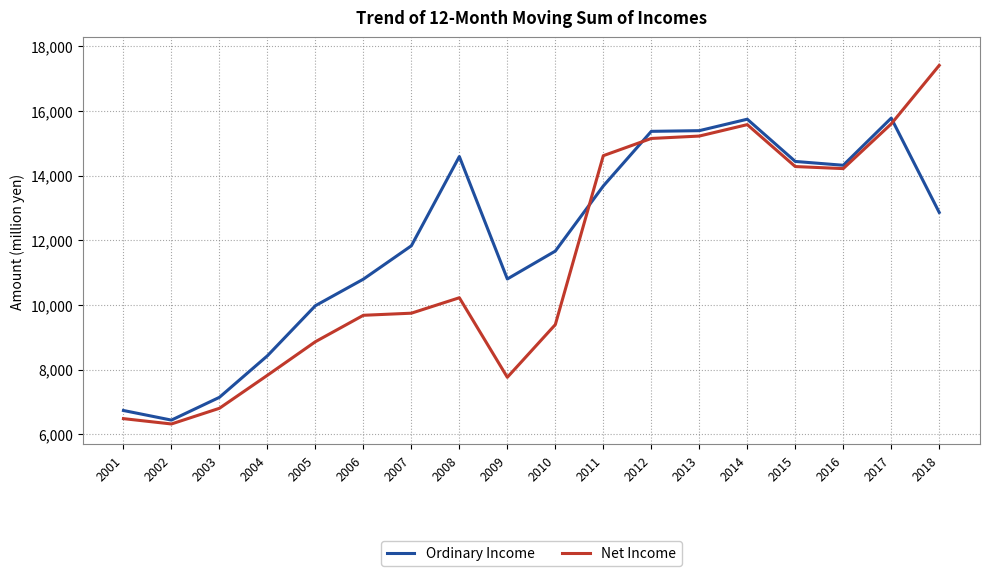

Which series has the largest total across all categories?

Ordinary Income